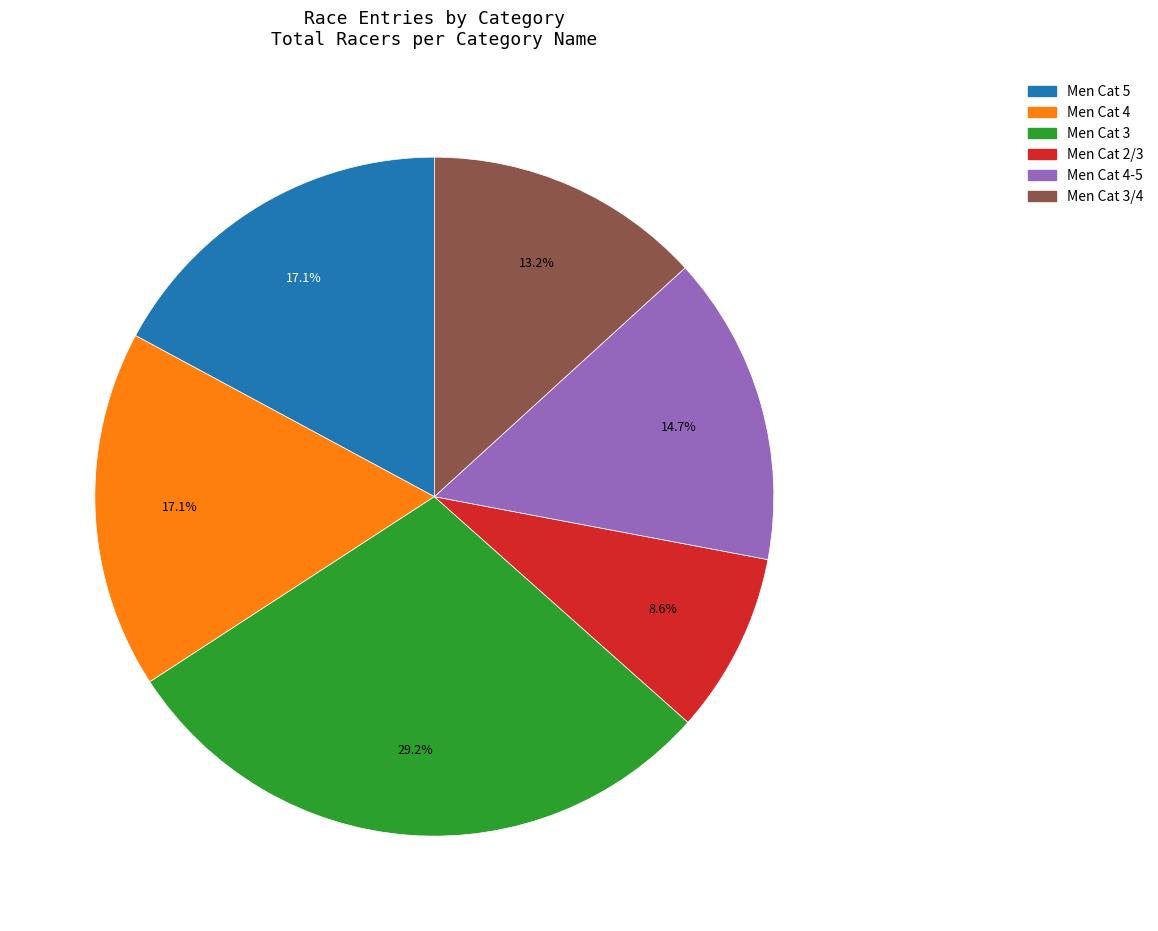

Does any single category account for the majority?

No